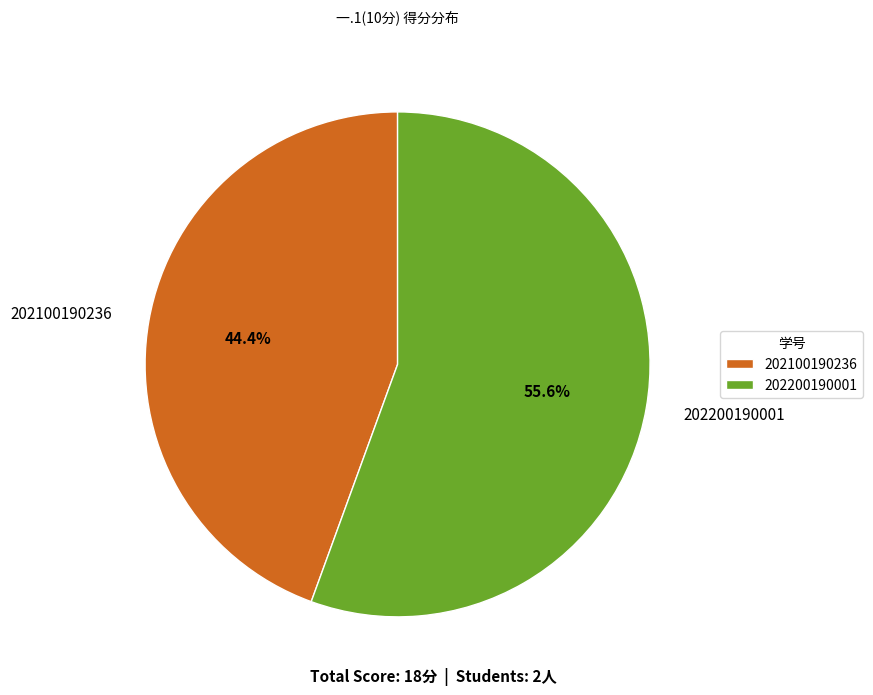

What is the largest slice in the pie chart?

202200190001